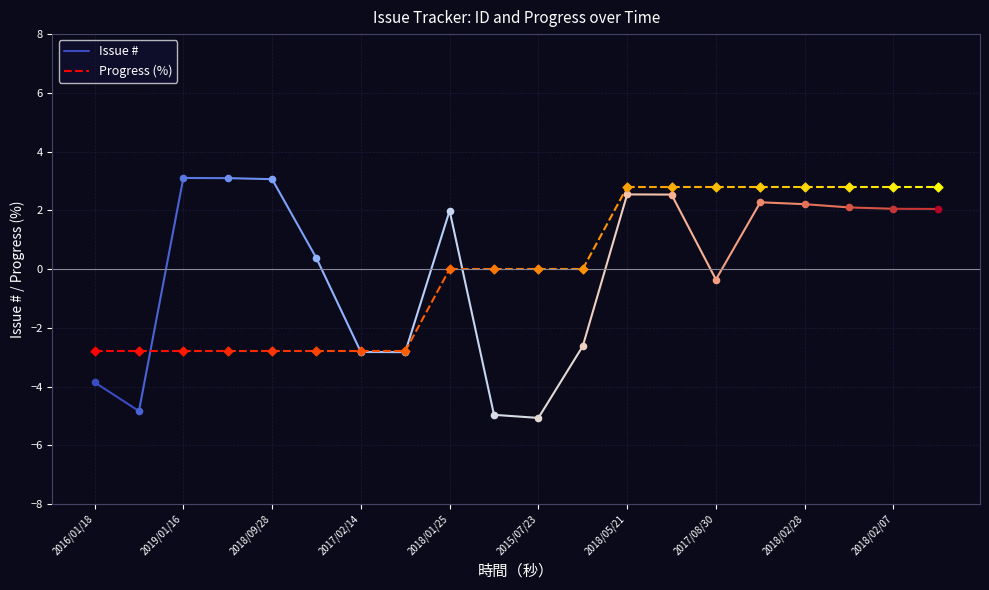

What are all the series names shown in the legend?

Issue #, Progress (%)